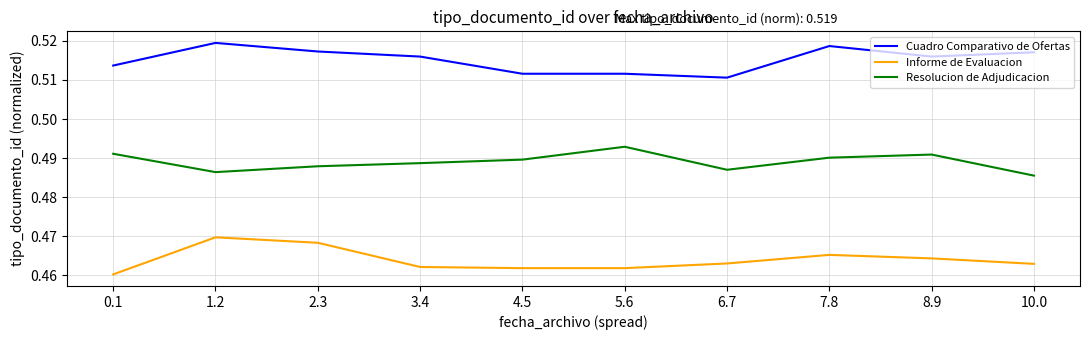

List the series in order of their peak value, highest first.

Cuadro Comparativo de Ofertas, Resolucion de Adjudicacion, Informe de Evaluacion